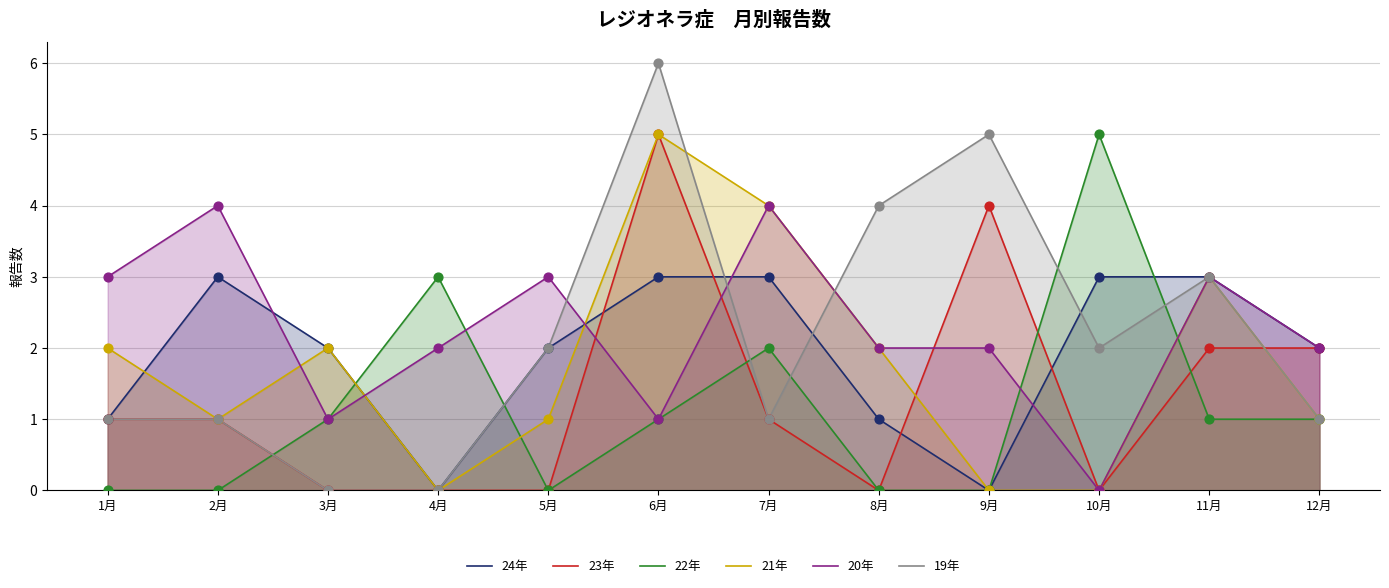

Which series reaches the minimum Y coordinate?

24年